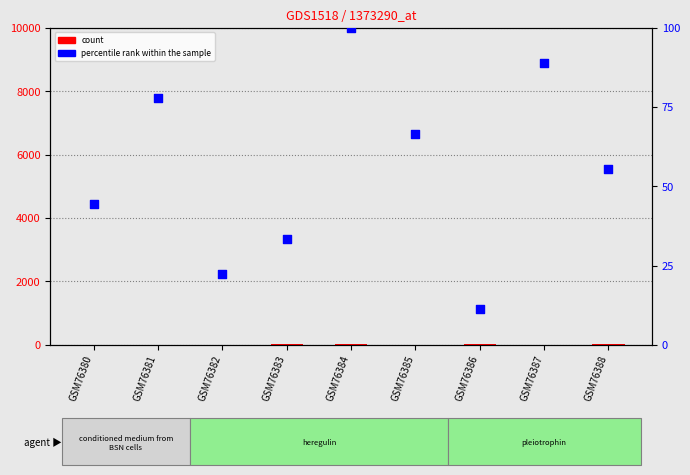

What are all the series names shown in the legend?

count, percentile rank within the sample